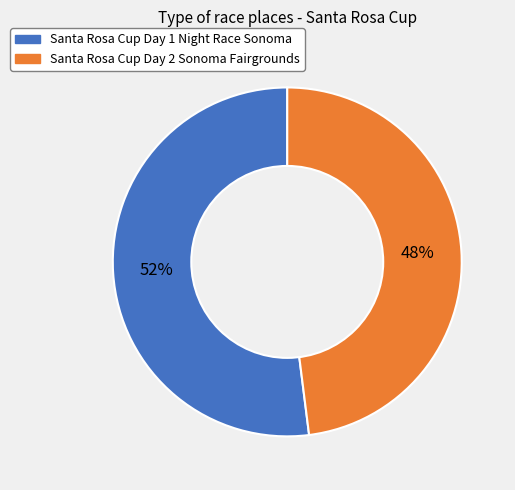

How many slices are in this pie chart?

2